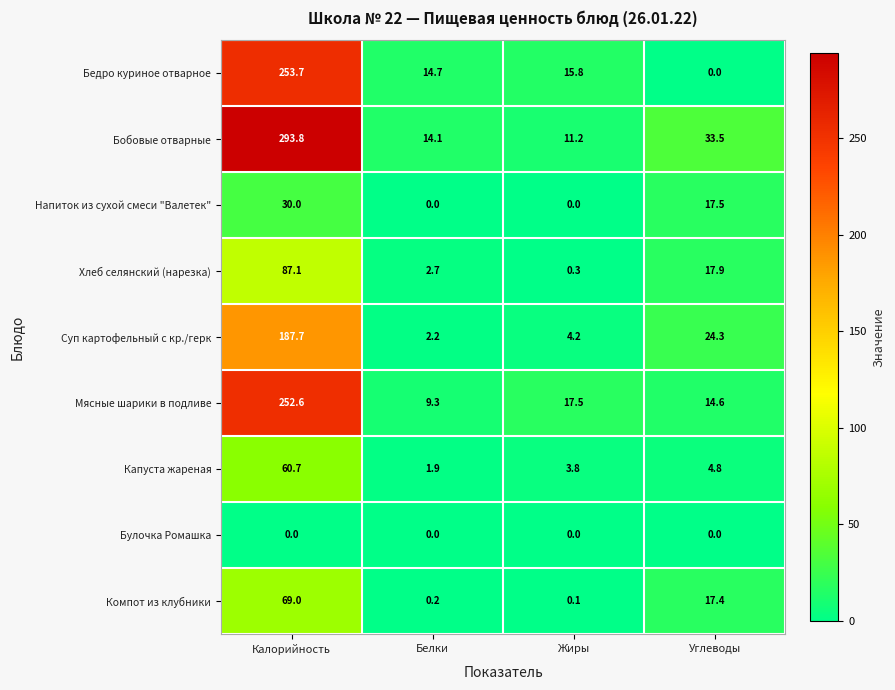

Rank the categories by Суп картофельный с кр./герк value from lowest to highest.

Белки, Жиры, Углеводы, Калорийность